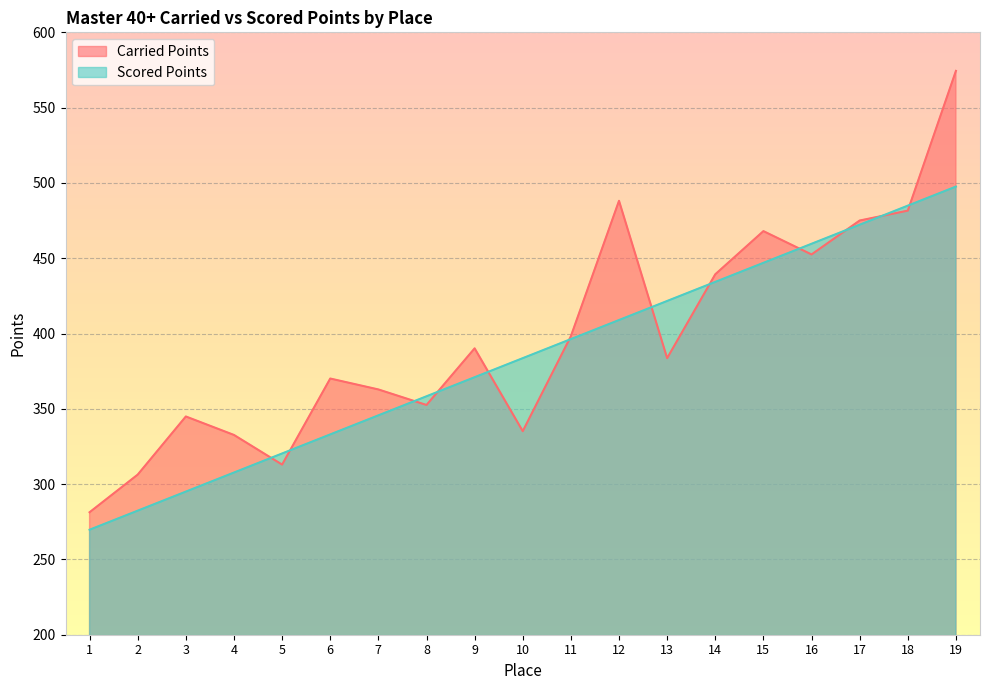

Is it true that Scored Points equals 131.2 at 2?

False